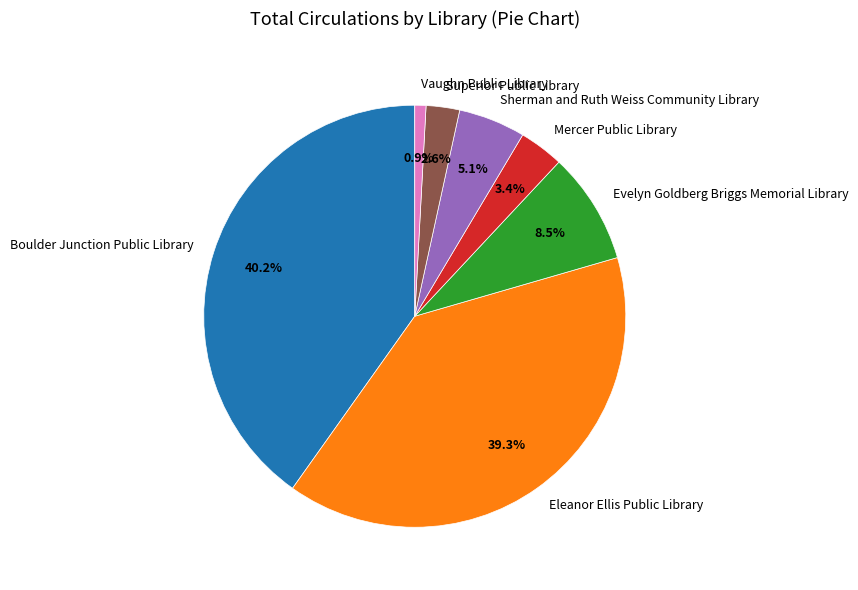

Does Eleanor Ellis Public Library account for over 50% of the chart?

No